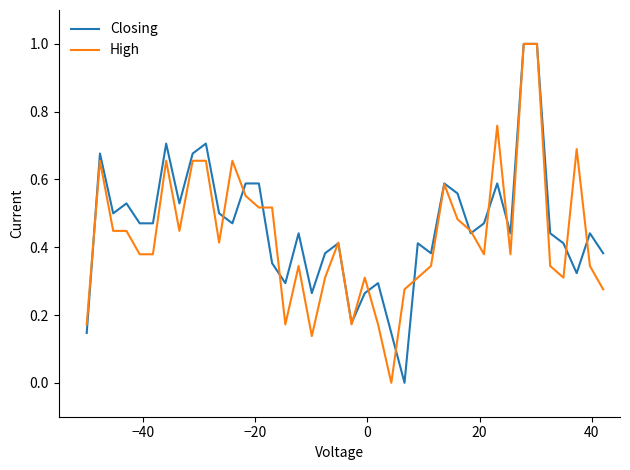

What are all the series names shown in the legend?

Closing, High